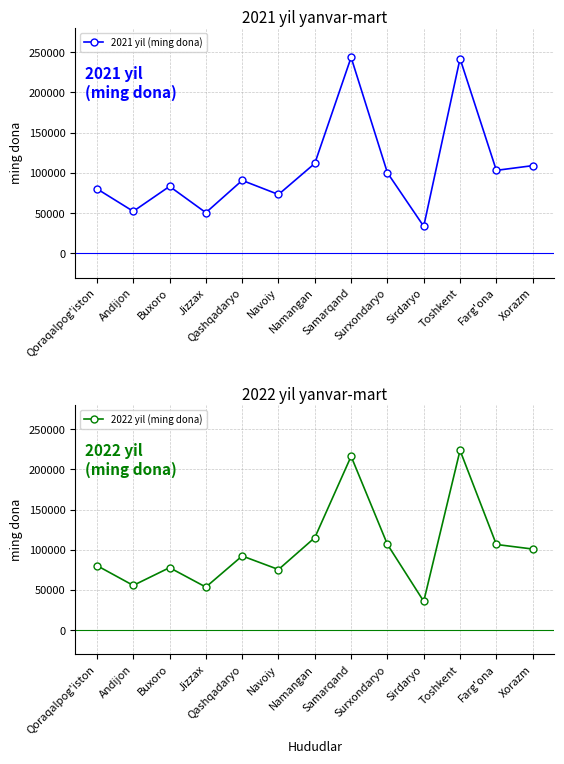

Where does the 2022 yil (ming dona) series first go above 92336?

Namangan